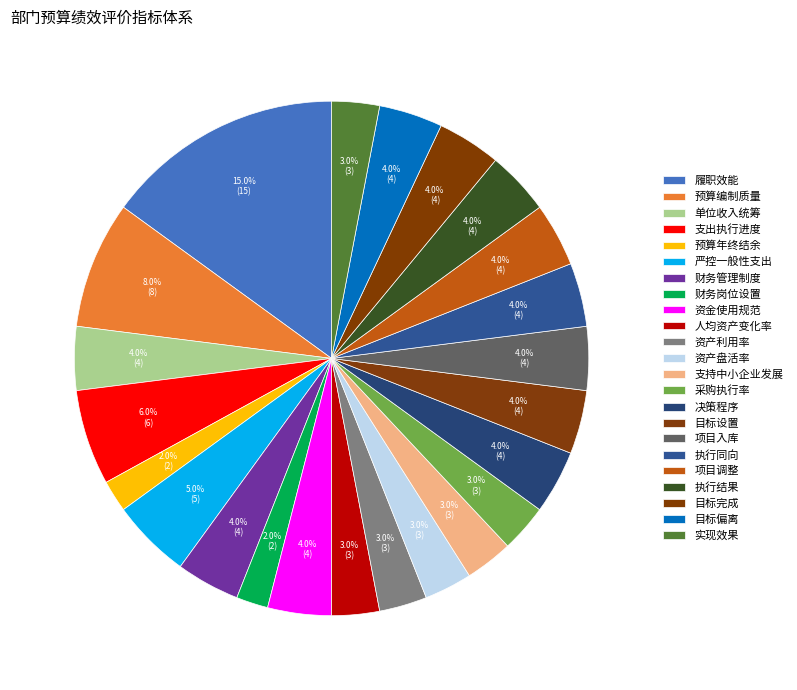

Count the number of slices in the pie.

23